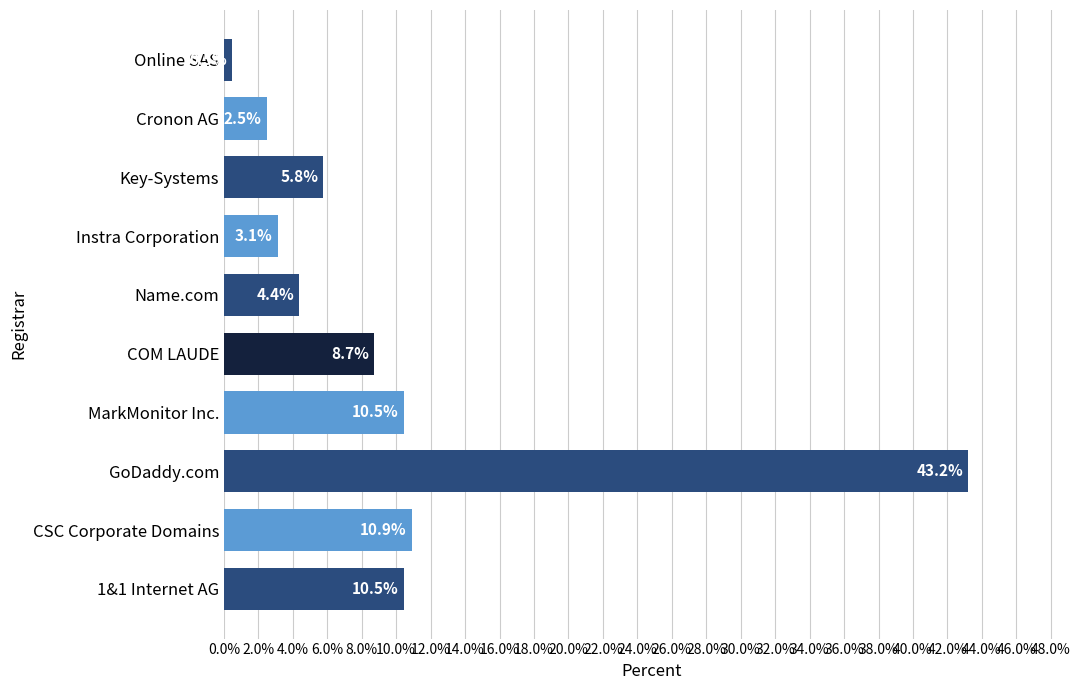

Approximately how many times larger is the value at CSC Corporate Domains compared to Instra Corporation?

3.5